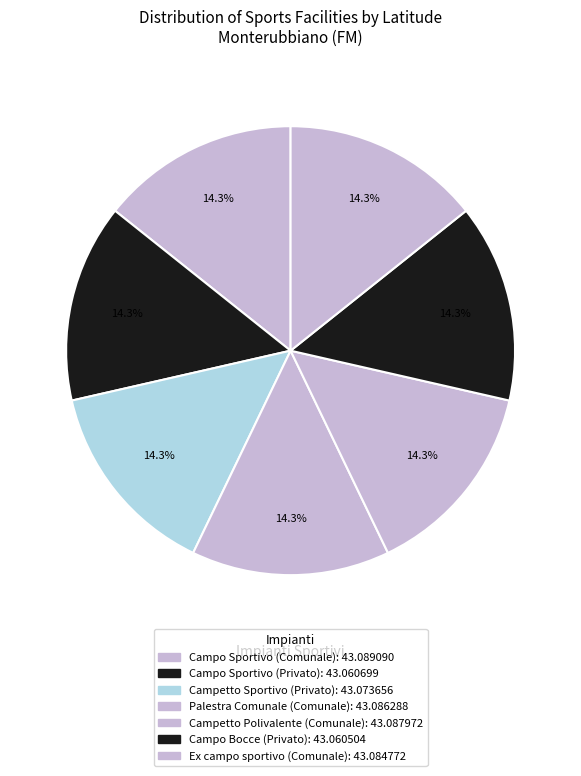

Count the number of slices in the pie.

7